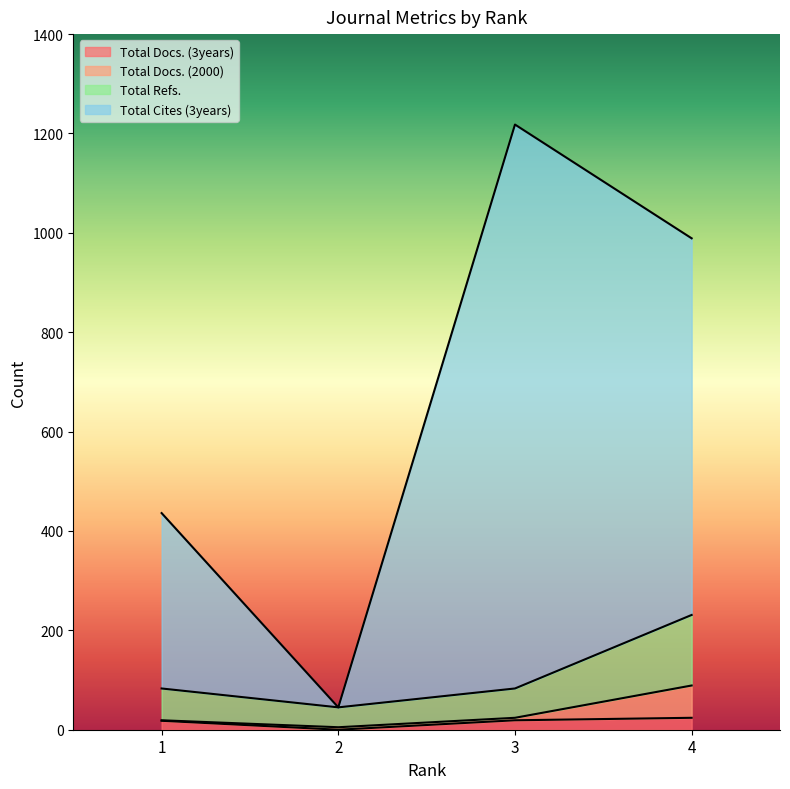

What are all the series names shown in the legend?

Total Docs. (3years), Total Docs. (2000), Total Refs., Total Cites (3years)